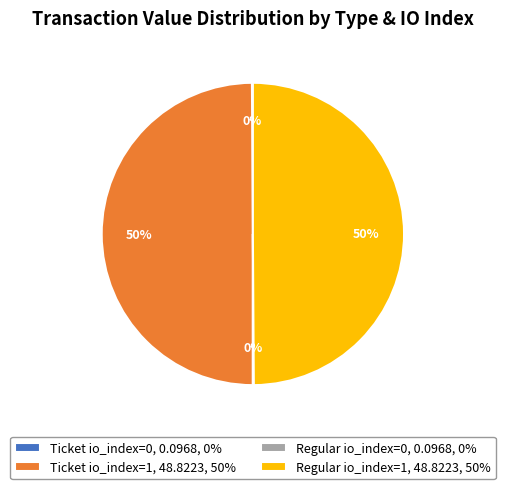

To the nearest percent, what is the average slice percentage?

25%